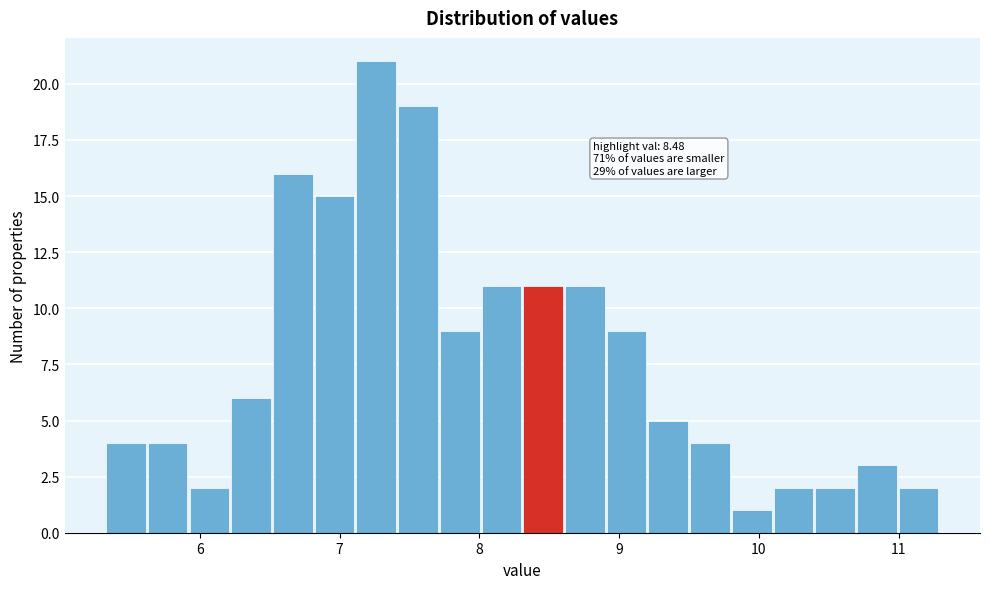

Read against the x-axis, roughly where is the centre of the tallest bar?

7.3